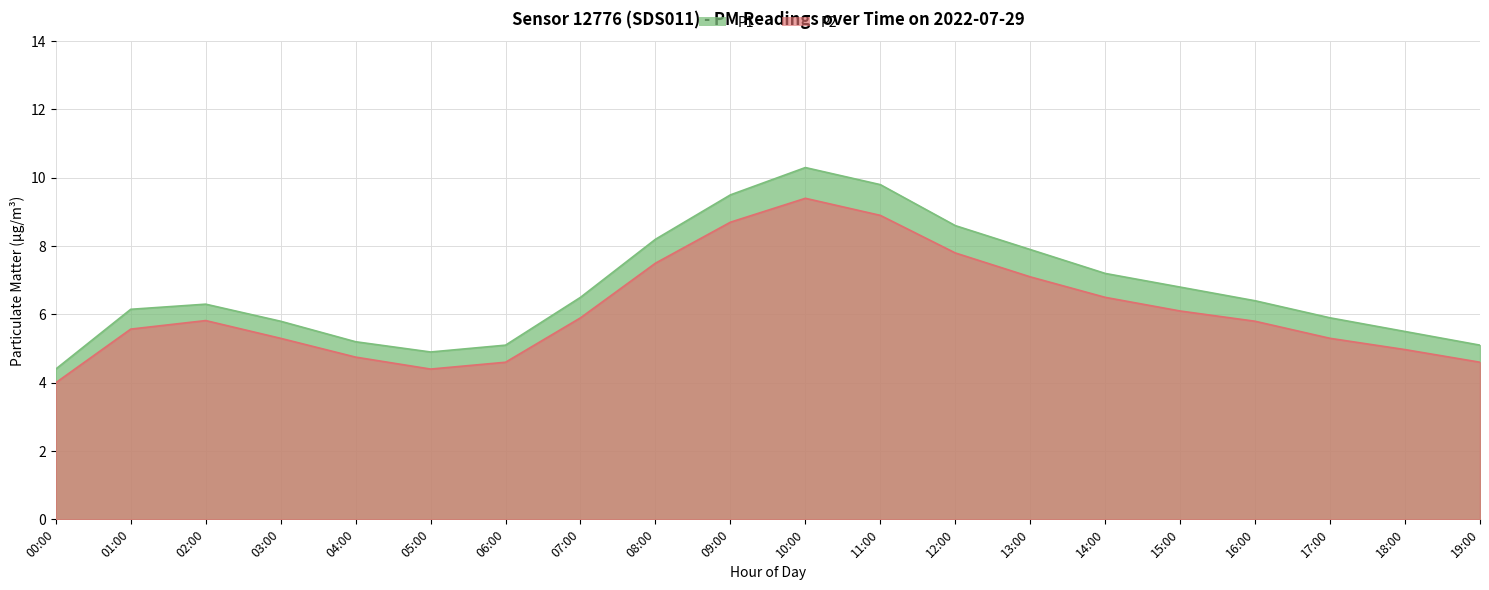

How many data points does each series have?

20